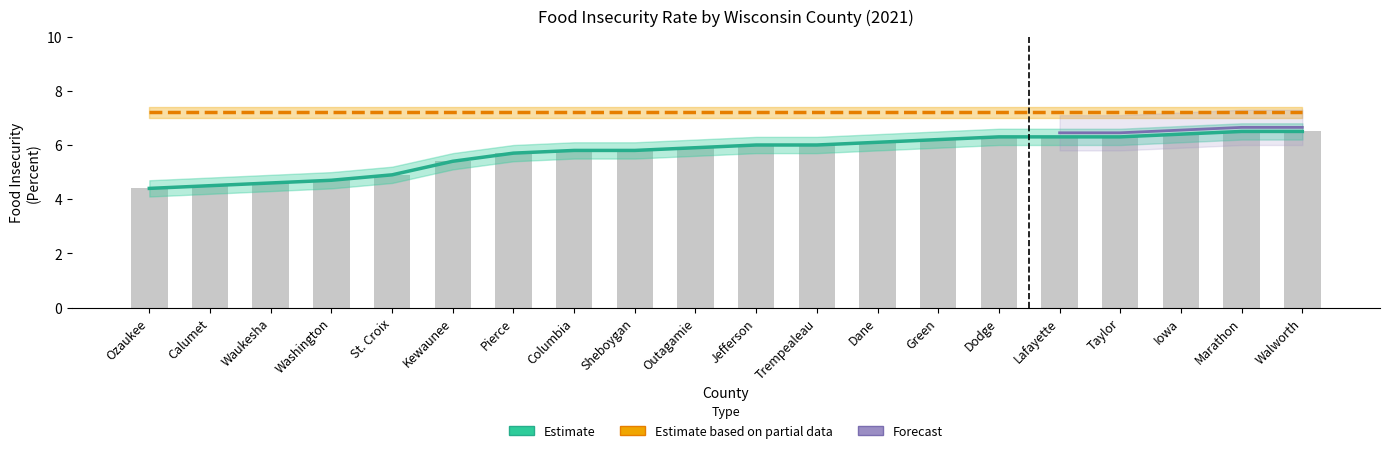

What is the approximate value at Dane?

6.1